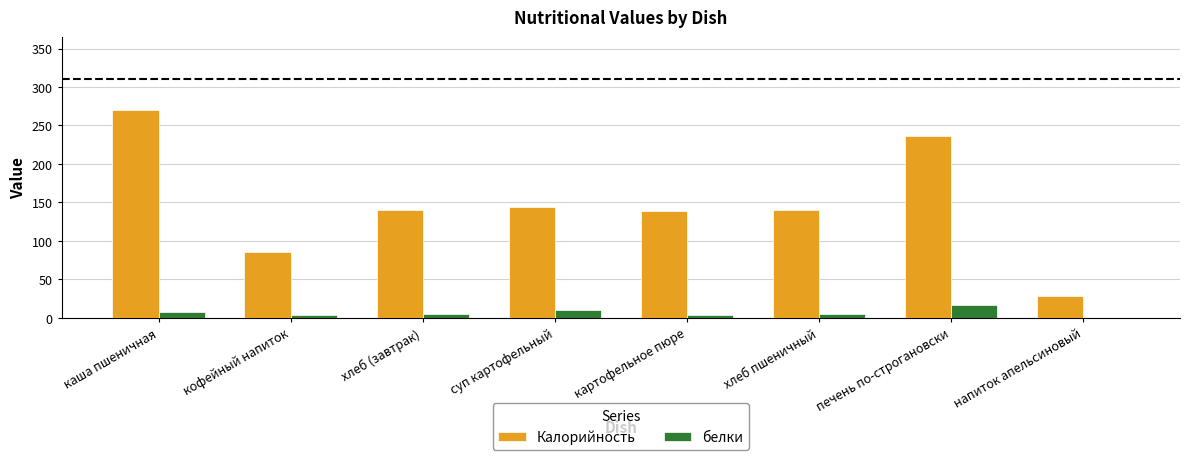

Which series has the largest range (max minus min)?

Калорийность